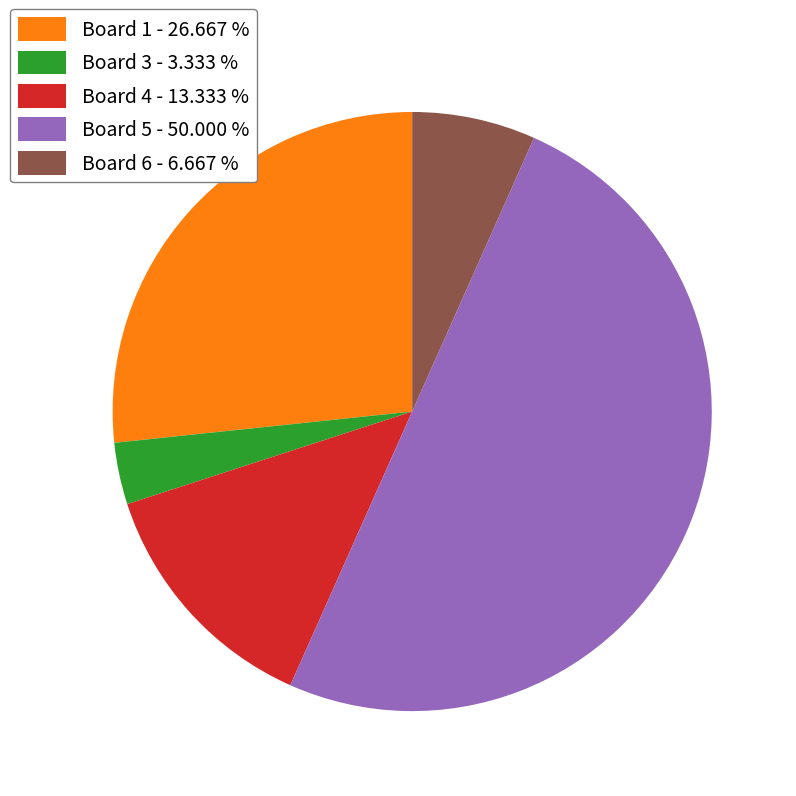

Rank the categories by value from lowest to highest.

Board 3 - 3.333 %, Board 6 - 6.667 %, Board 4 - 13.333 %, Board 1 - 26.667 %, Board 5 - 50.000 %